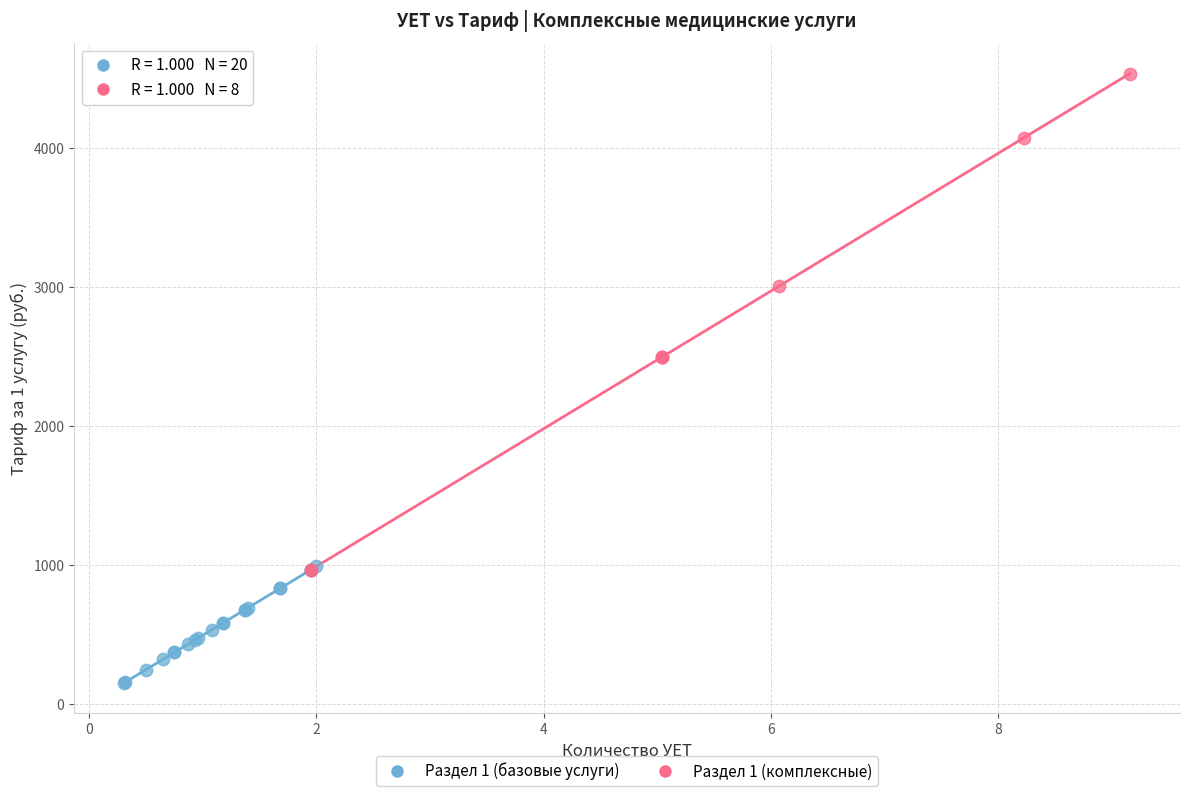

Which series reaches the maximum Y coordinate?

Раздел 1 (комплексные)